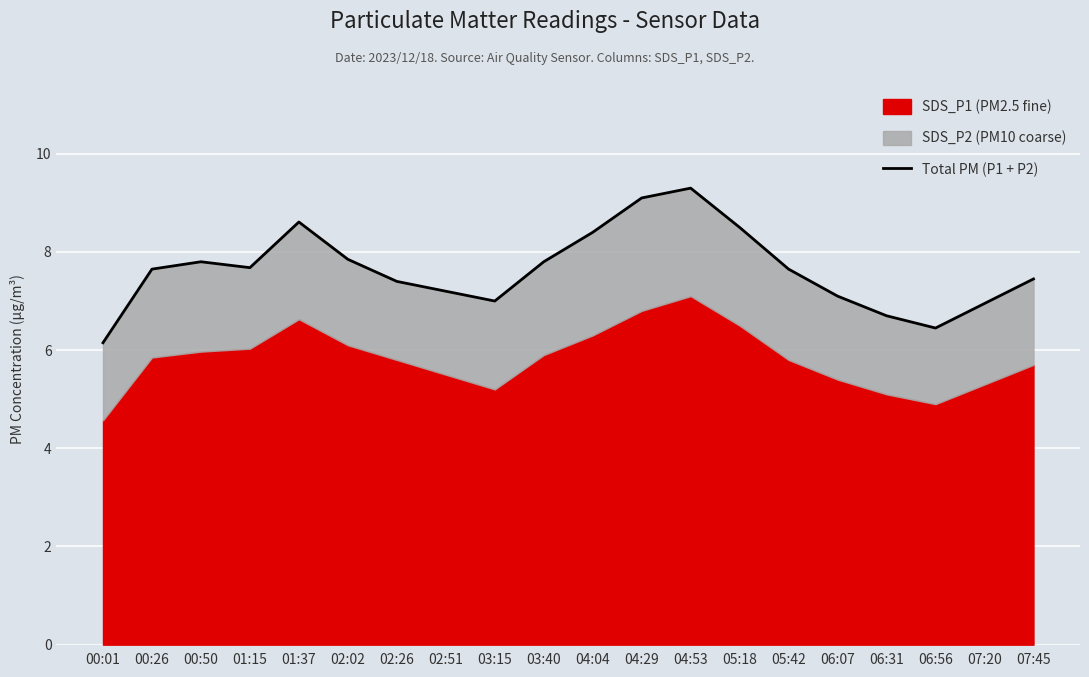

Rank the categories by value from lowest to highest.

00:01, 06:56, 06:31, 07:20, 03:15, 06:07, 02:51, 02:26, 07:45, 00:26, 05:42, 01:15, 00:50, 03:40, 02:02, 04:04, 05:18, 01:37, 04:29, 04:53